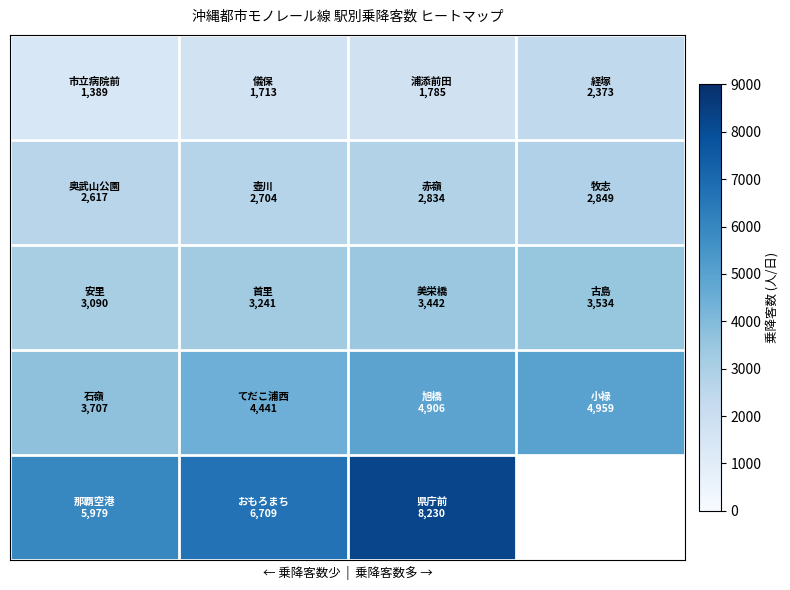

At how many categories does at least one series exceed 5727?

3